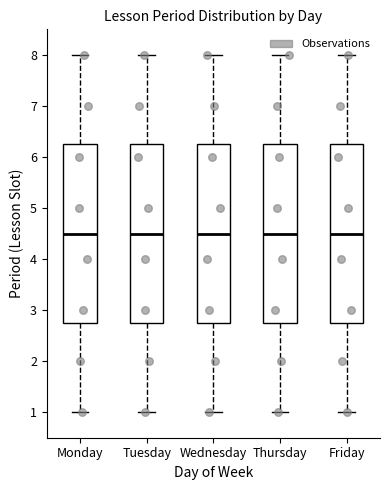

Reading left to right, transcribe this box plot: for each box, give where its median line is, the range the box spans, and where its two whiskers end, as read against the y-axis. The values are not printed on the chart, so give them approximately, as read against the axis.

Monday: median 4.5, box 2.8 to 6.3, whiskers 1.0 to 8.0
Tuesday: median 4.5, box 2.8 to 6.3, whiskers 1.0 to 8.0
Wednesday: median 4.5, box 2.8 to 6.3, whiskers 1.0 to 8.0
Thursday: median 4.5, box 2.8 to 6.3, whiskers 1.0 to 8.0
Friday: median 4.5, box 2.8 to 6.3, whiskers 1.0 to 8.0